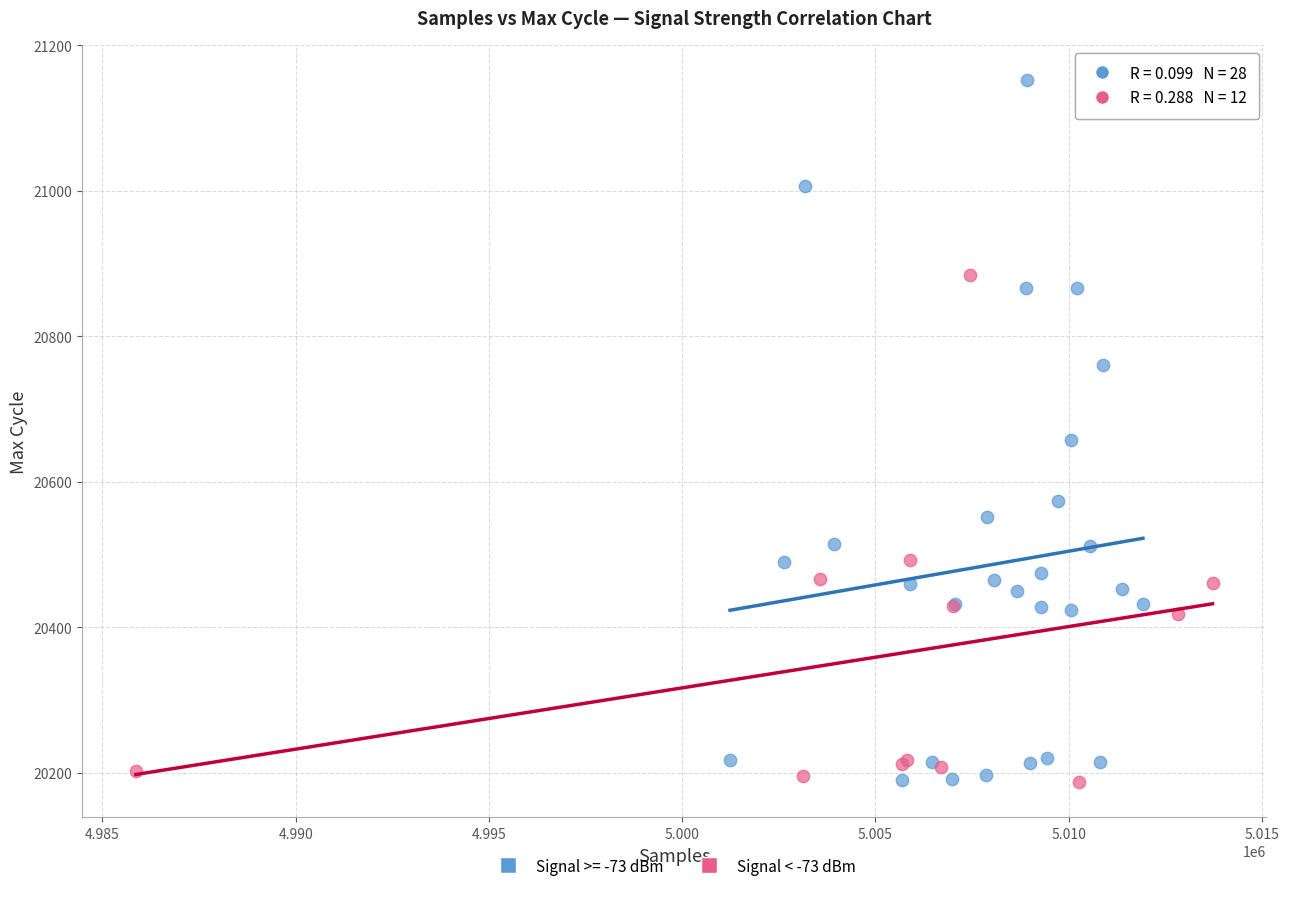

Which series contains the highest Y value?

Signal >= -73 dBm